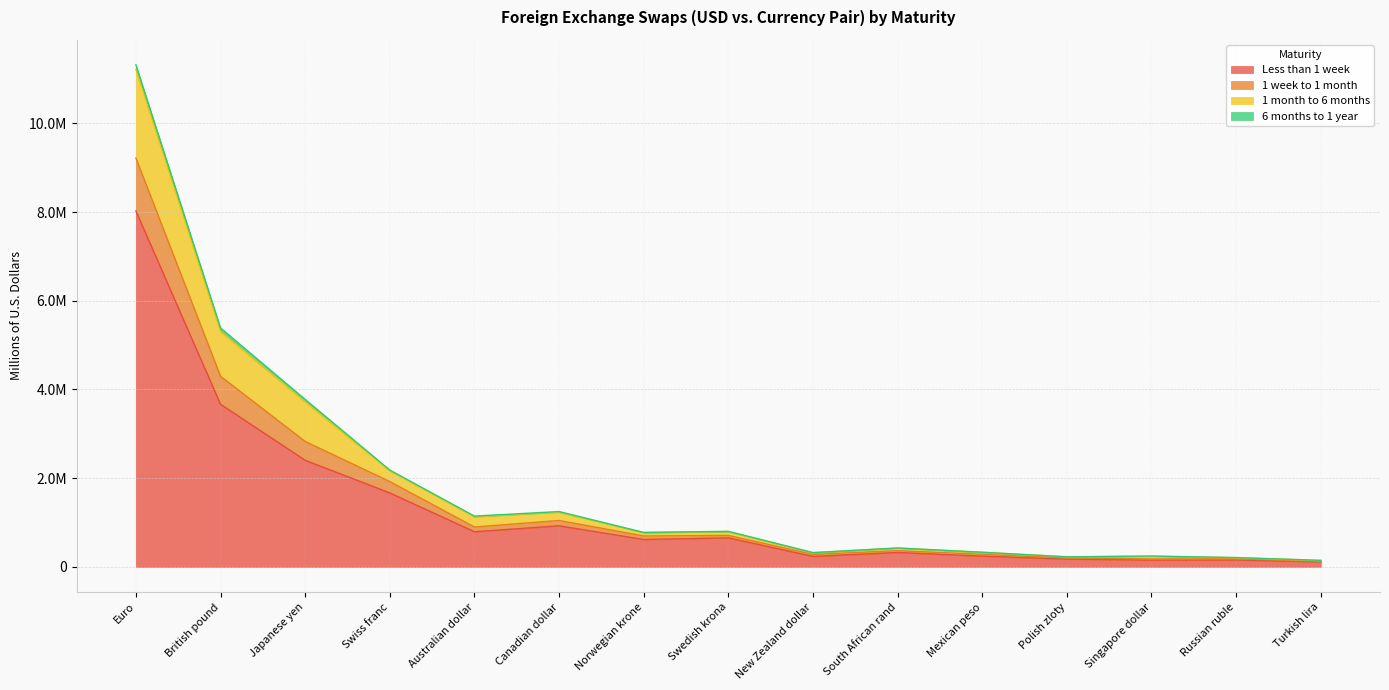

Does the chart display data point markers on the line(s)?

No